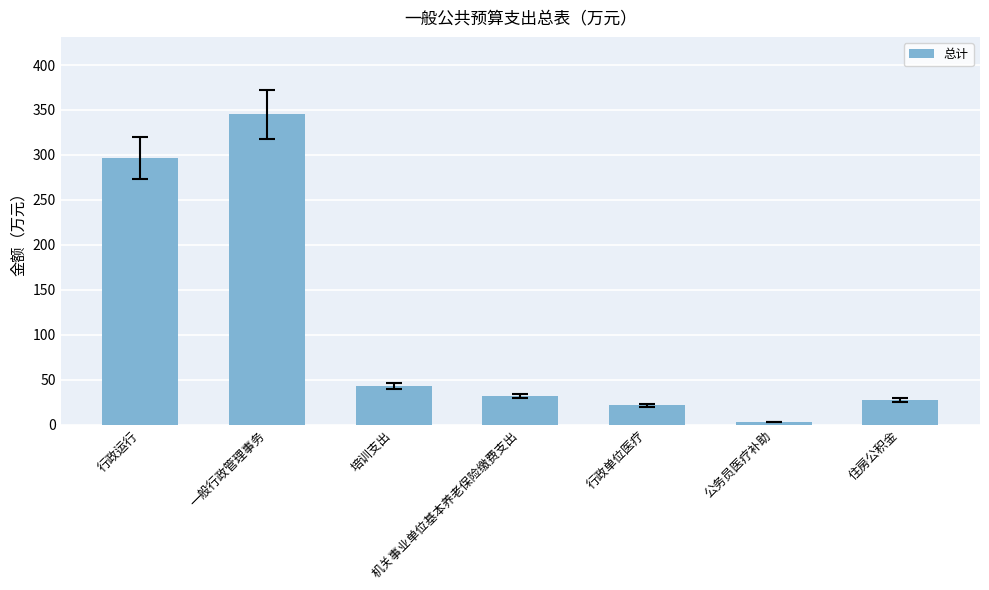

Reading left to right, transcribe all the data shown in this chart.

296.5	345.1	43.0	31.9	21.4	2.6	27.3